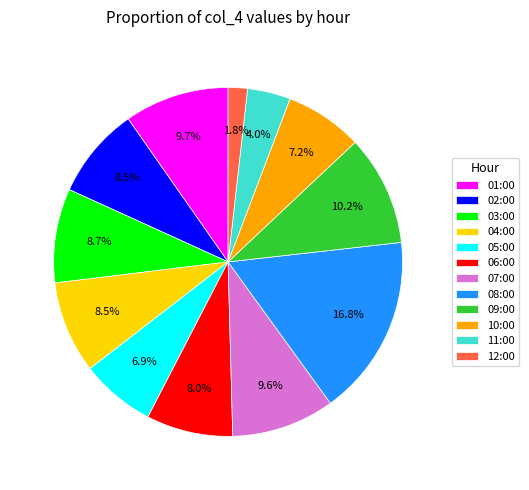

Is it true that 06:00 is 1% of the pie?

False